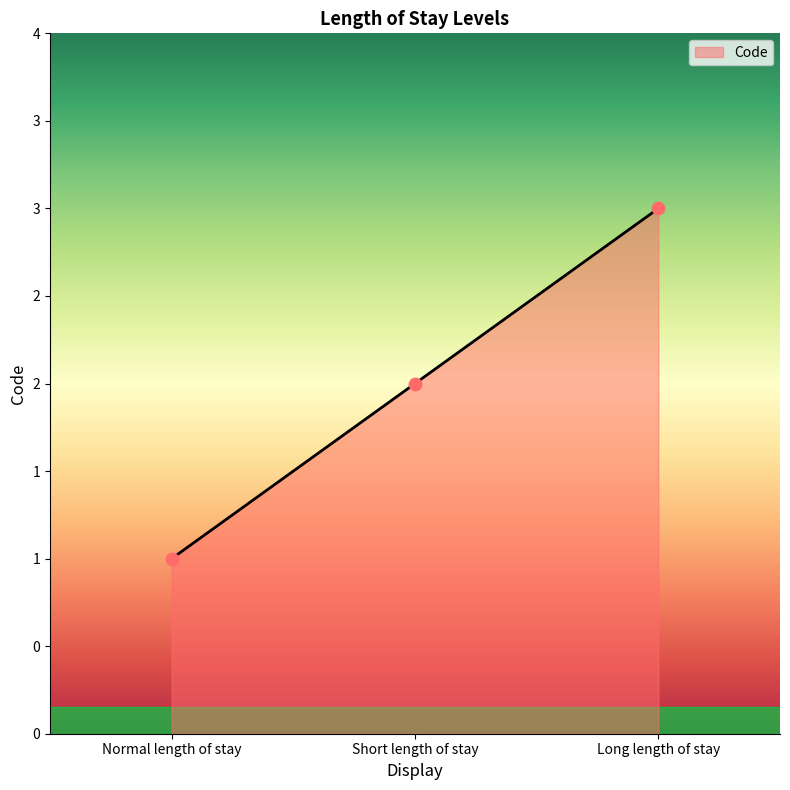

What is the ratio of the value at Normal length of stay to the value at Short length of stay?

0.5